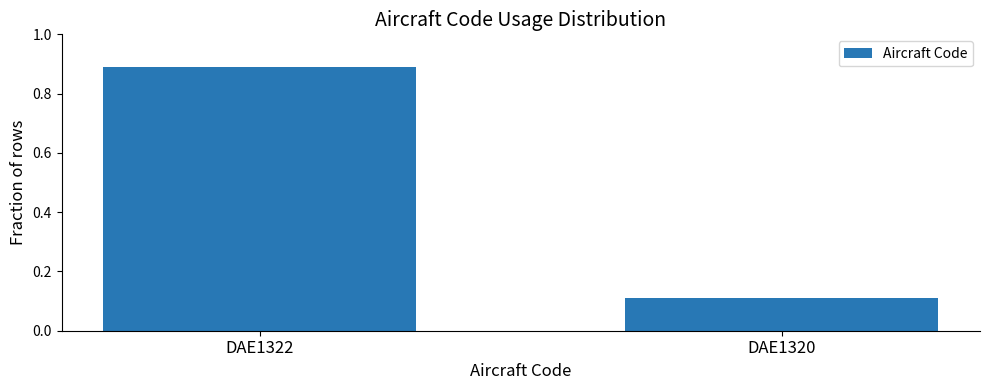

At which label is the value closest to 0?

DAE1320